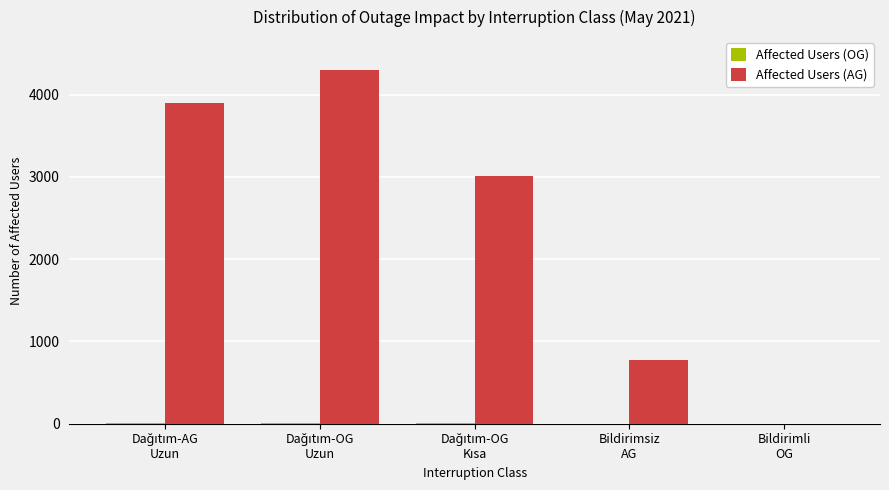

Which series has the widest spread of values?

Affected Users (AG)